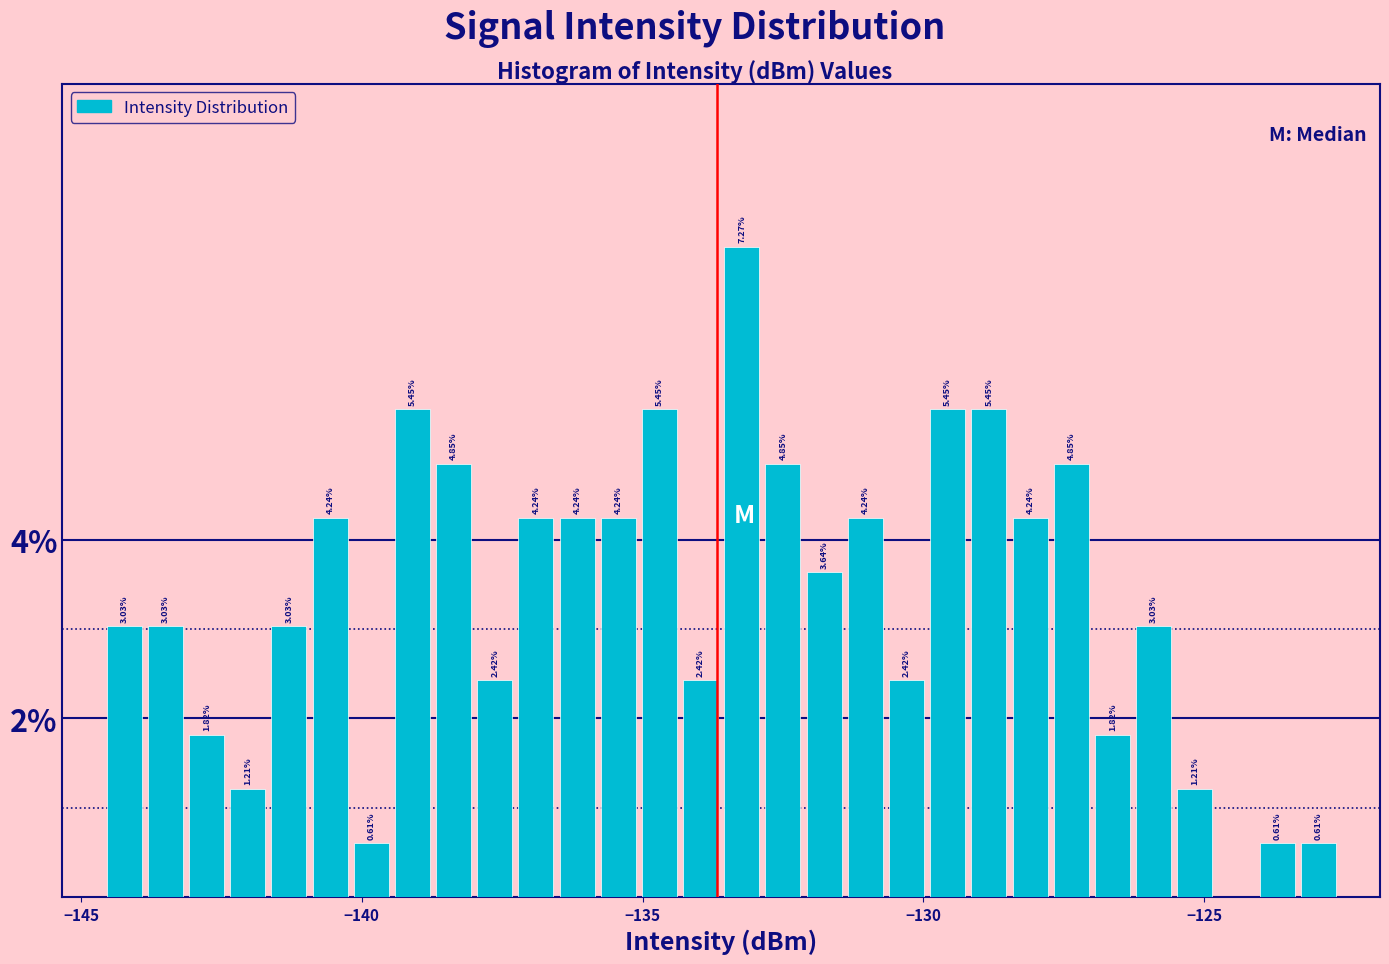

Read against the x-axis, roughly where is the centre of the tallest bar?

-133.0